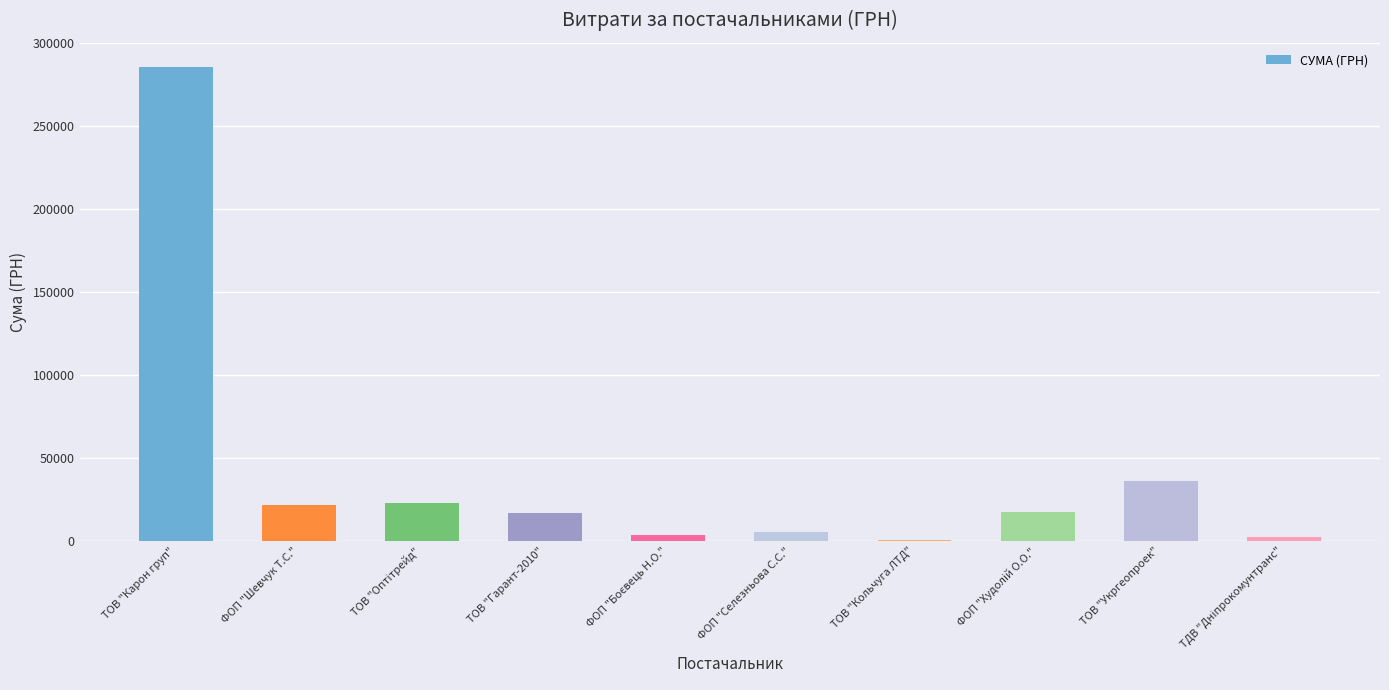

Which label corresponds to the largest value in the chart?

ТОВ "Карон груп"